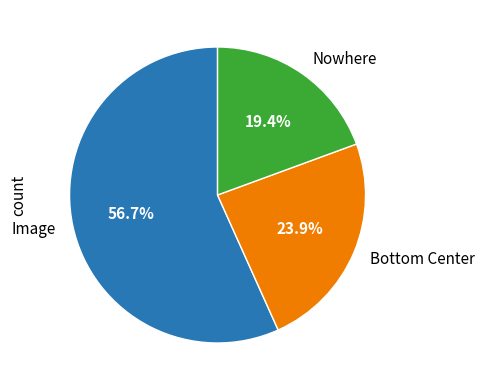

What percentage is the Image slice, to the nearest percent?

57%